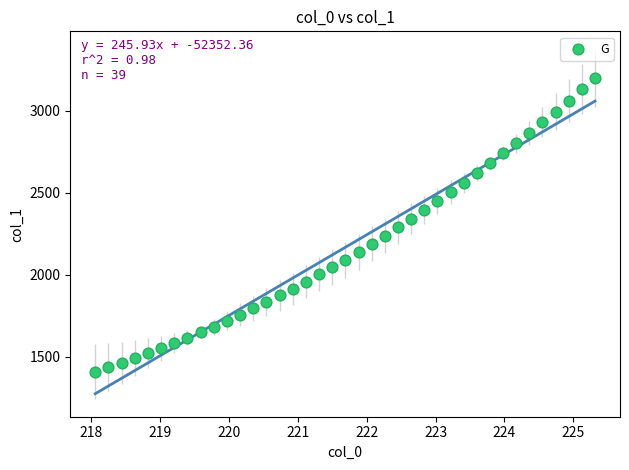

What is the range of X values (max minus min)?

7.3